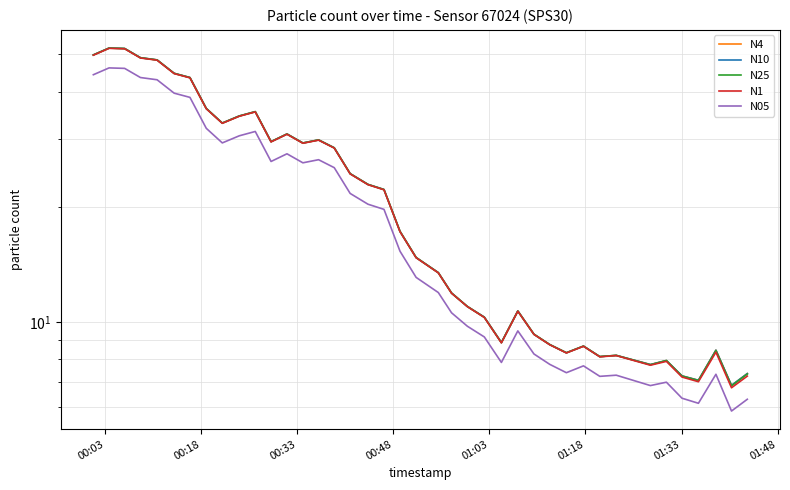

What is the difference between the maximum and second lowest values in the N05 series?

40.0